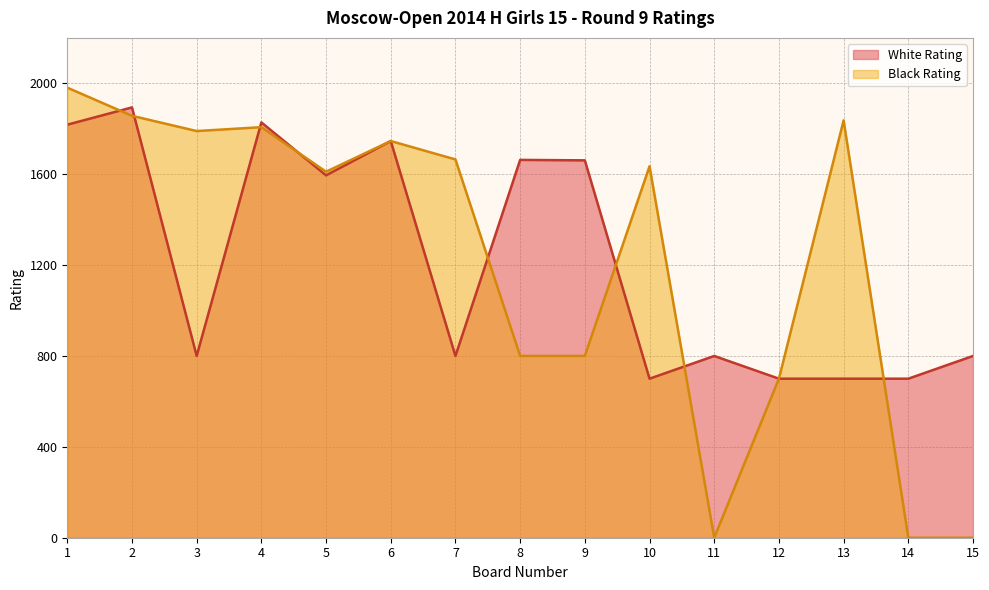

Reading right to left, extract all data points from this chart.

White Rating: 15=800	14=700	13=700	12=700	11=800	10=700	9=1661	8=1663	7=800	6=1746	5=1595	4=1828	3=800	2=1894	1=1818
Black Rating: 15=0	14=0	13=1837	12=700	11=0	10=1635	9=800	8=800	7=1665	6=1746	5=1611	4=1807	3=1790	2=1857	1=1981